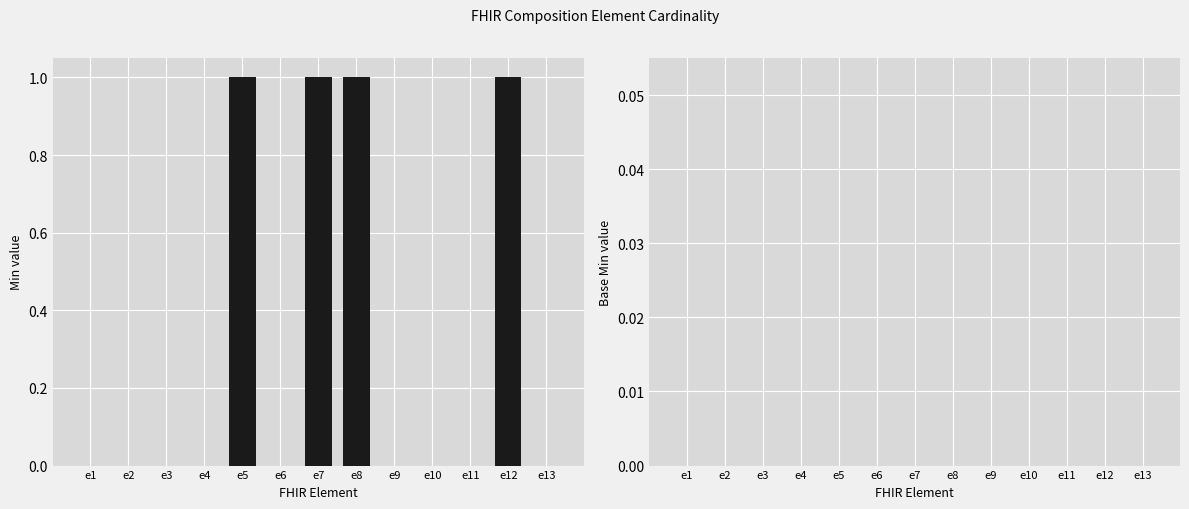

What is the sum of all values?

4